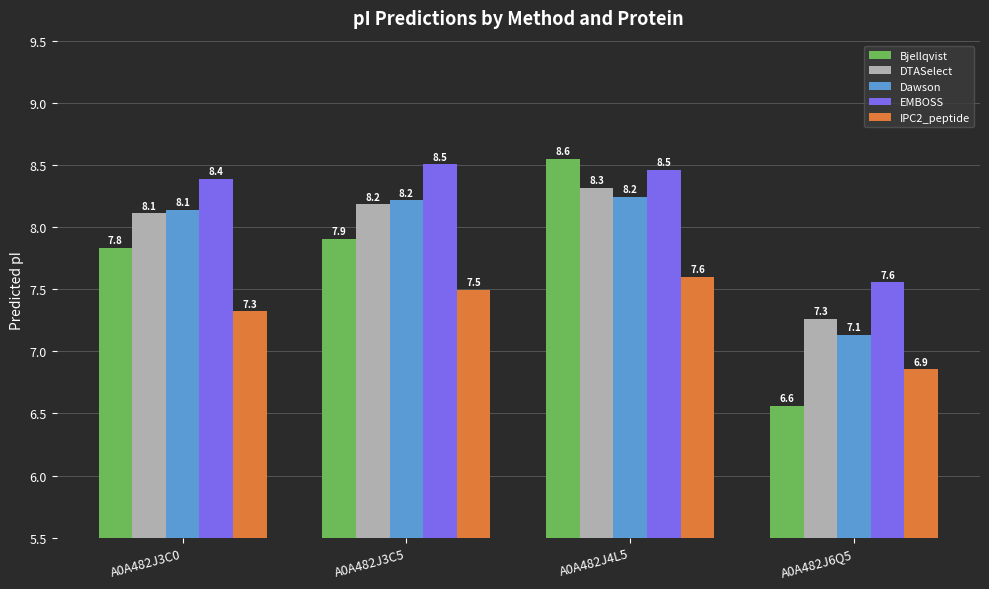

Count the number of categories in the chart.

4